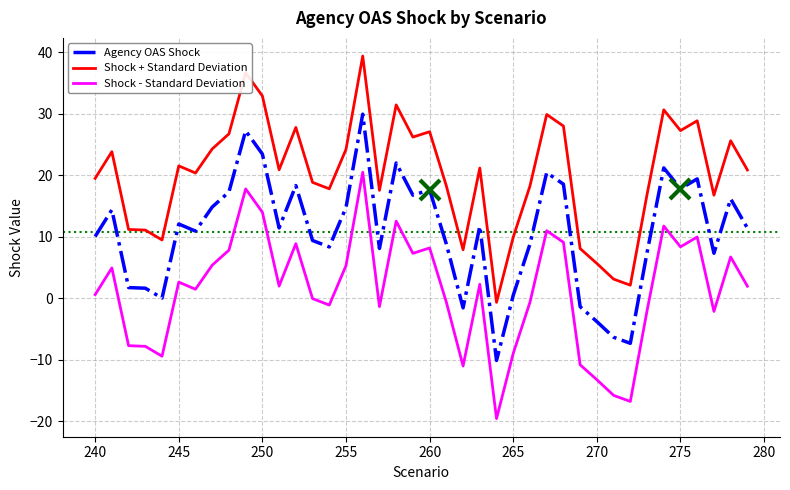

Rank the series by their maximum value, from highest to lowest.

Shock + Standard Deviation, Agency OAS Shock, Shock - Standard Deviation